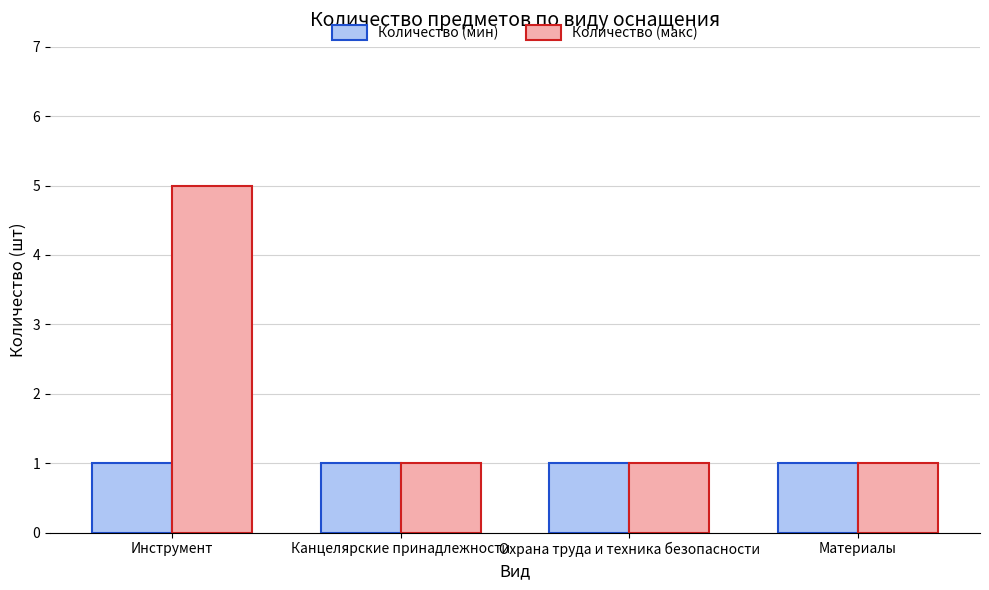

Count the number of categories in the chart.

4